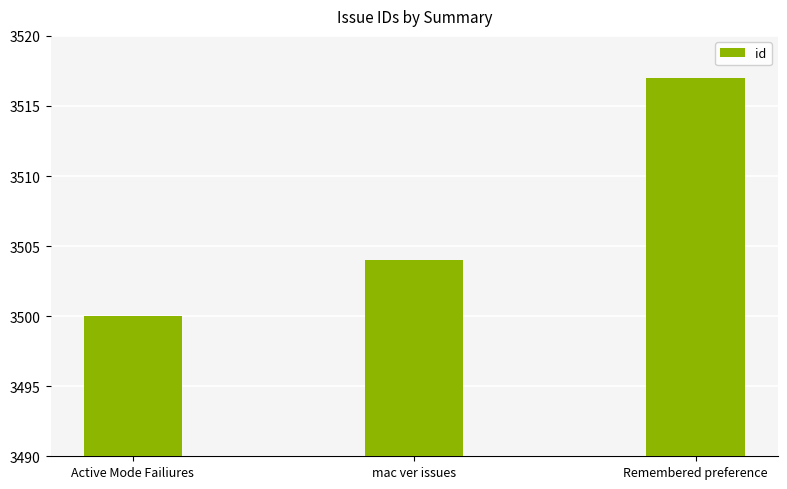

Are the bars horizontal?

No